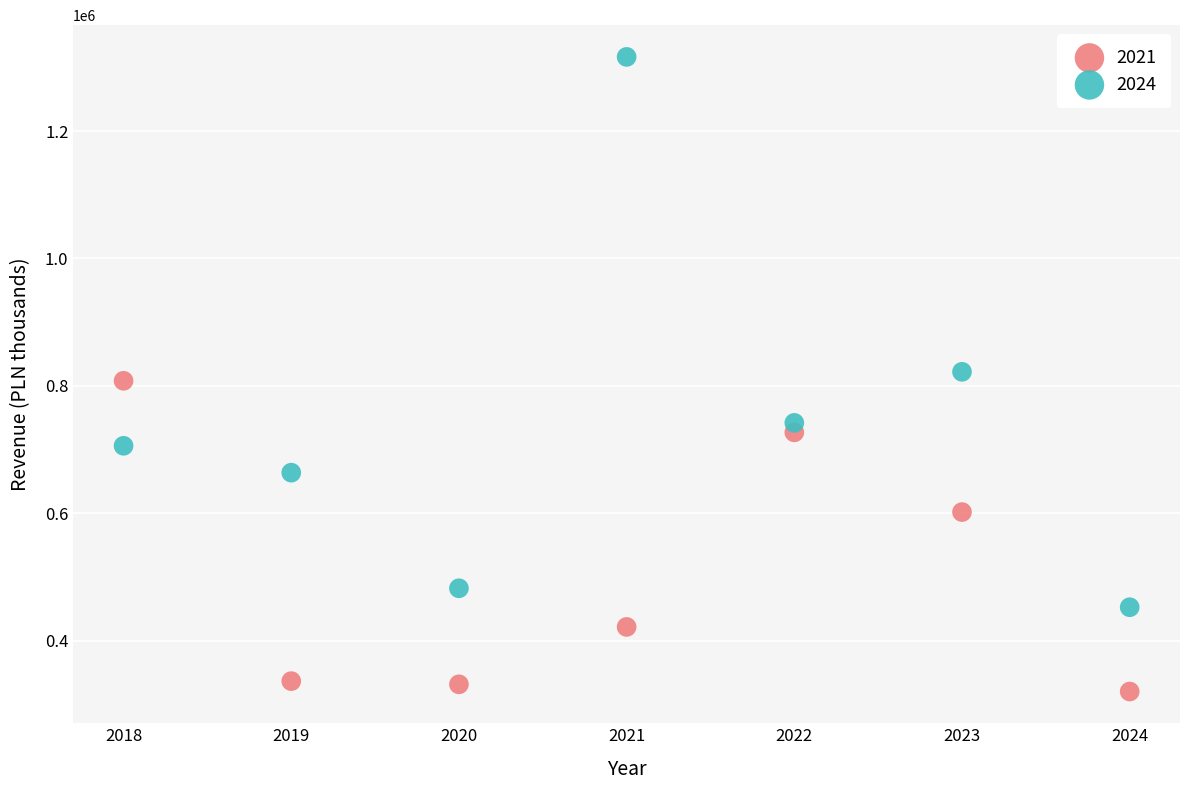

Across all data points, what is the range of X values (max minus min)?

6